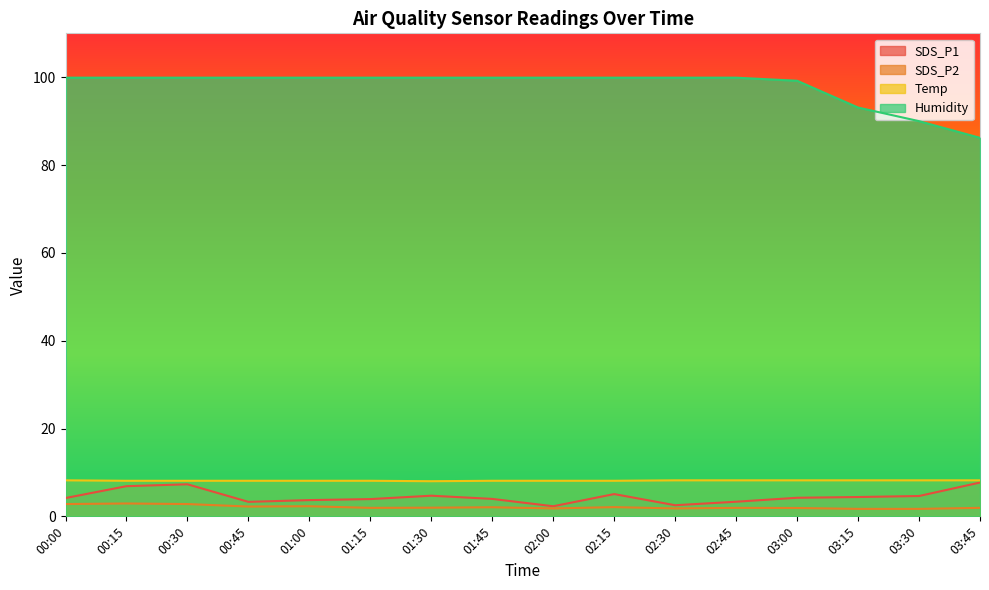

What is the maximum value for Temp?

8.2